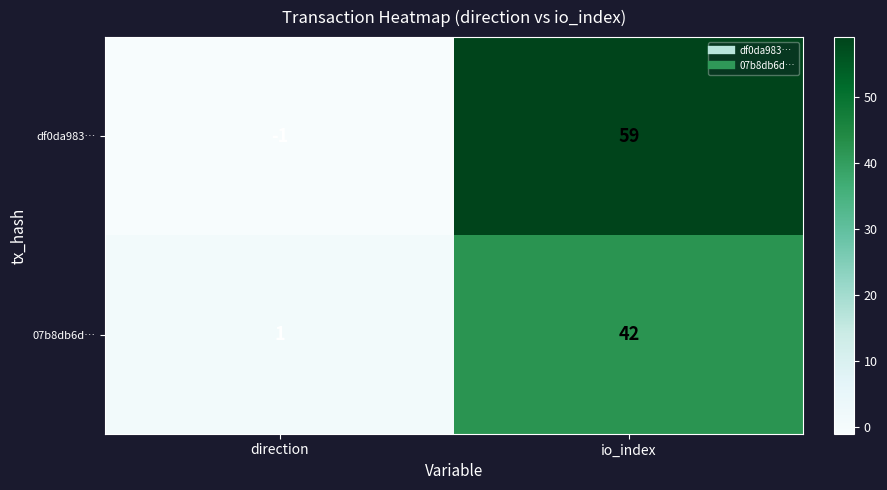

Which series has the largest total across all categories?

df0da983…